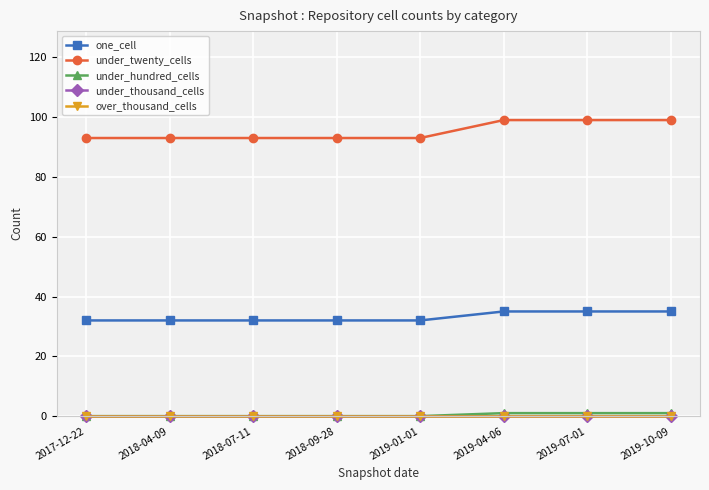

What is the value of the under_hundred_cells point at the 6th from the left?

1